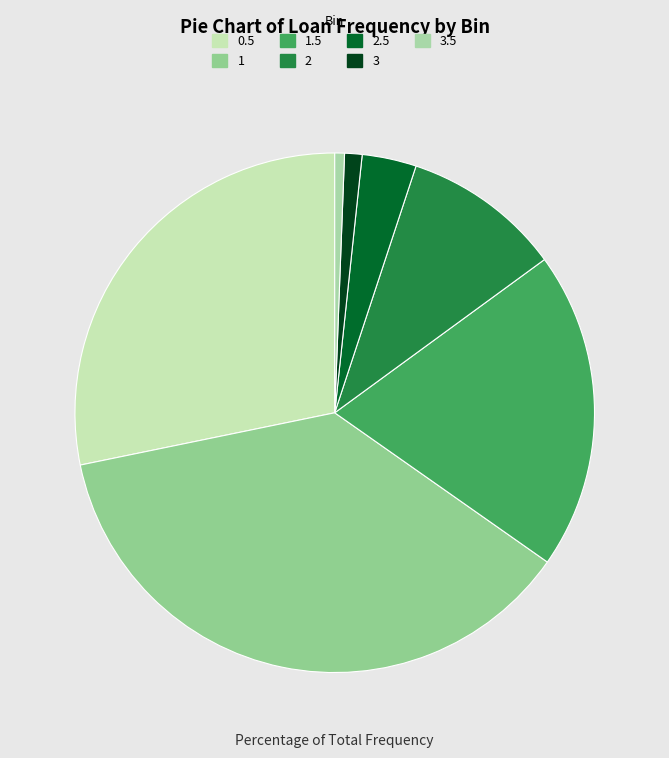

What percentage do 1 and 3 together represent?

38.1%